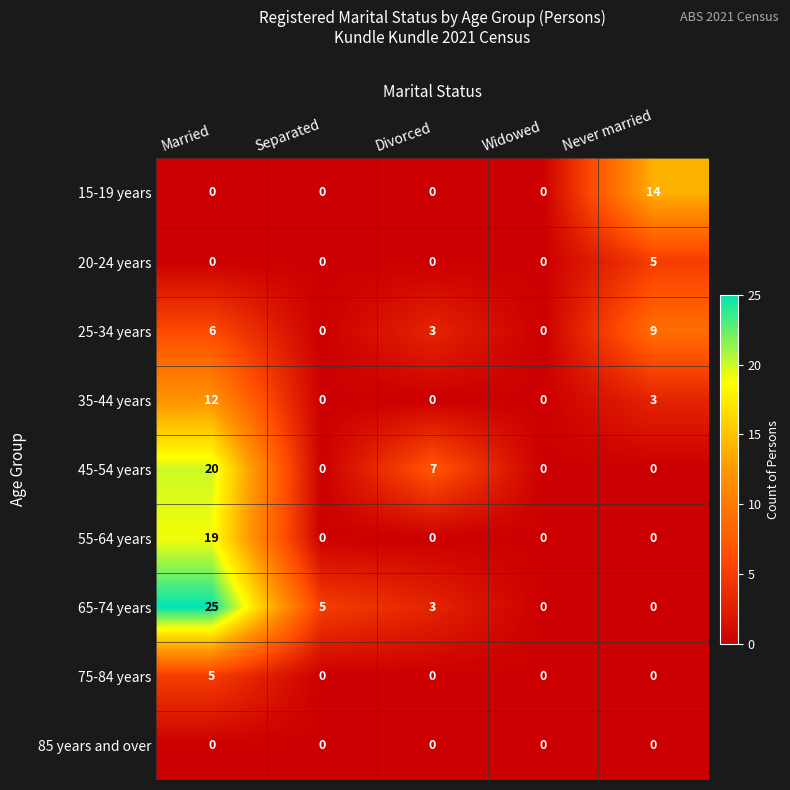

How many series are shown in this chart?

9